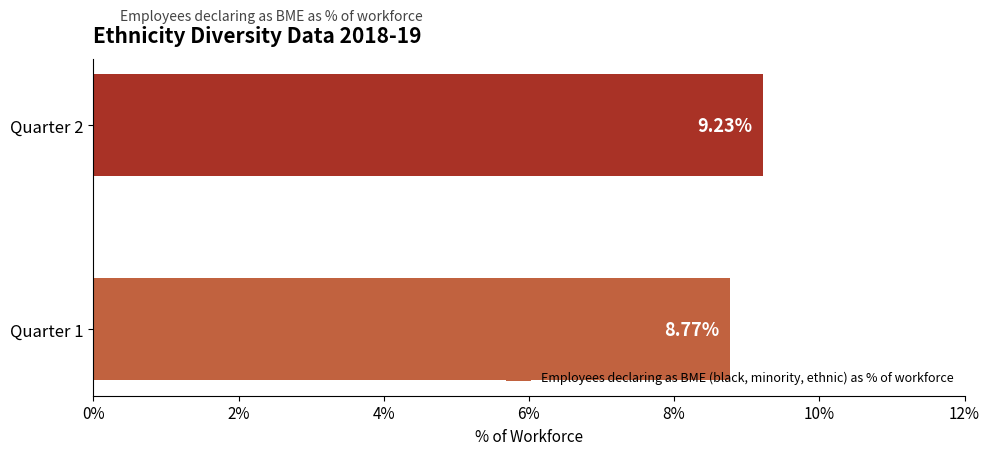

List the labels in order of value, smallest first.

Quarter 1, Quarter 2